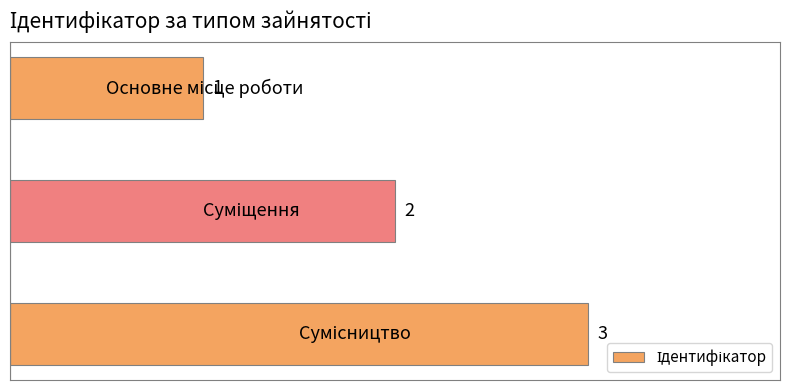

How many values are between 1 and 3?

3